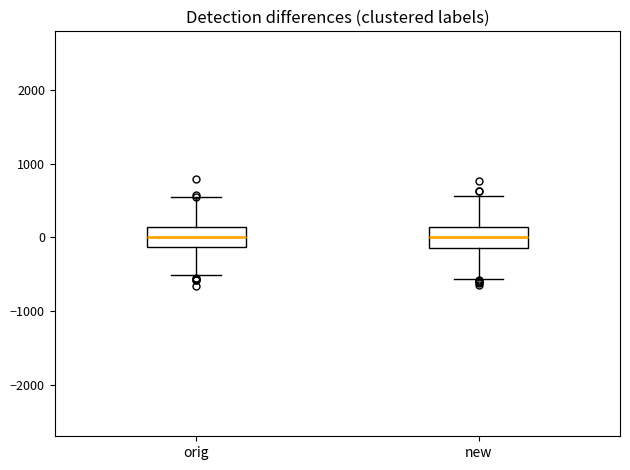

Reading left to right, read every box against the y-axis: the position of its median line, the range the box covers, and the ends of its whiskers. The values are not printed on the chart, so give them approximately, as read against the axis.

orig: median 0, box -100 to 100, whiskers -500 to 500
new: median 0, box -100 to 100, whiskers -600 to 600